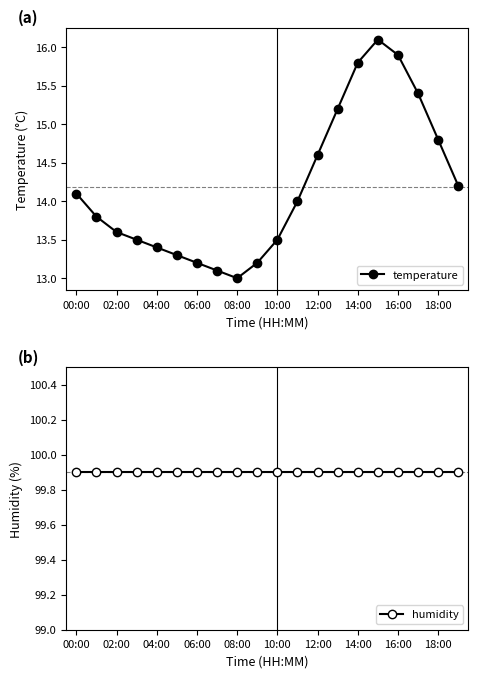

True or false: humidity and temperature intersect in this chart.

False